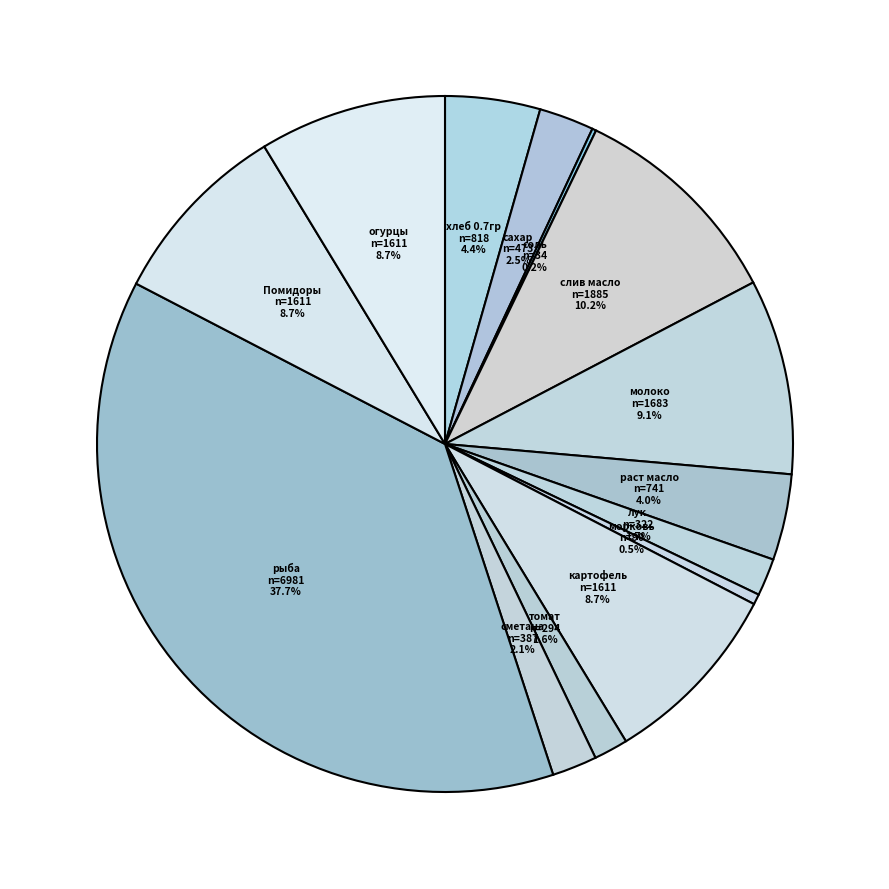

Rank the categories by value from lowest to highest.

соль, морковь, томат, лук, сметана, сахар, раст масло, хлеб 0.7гр, картофель, Помидоры, огурцы, молоко, слив масло, рыба